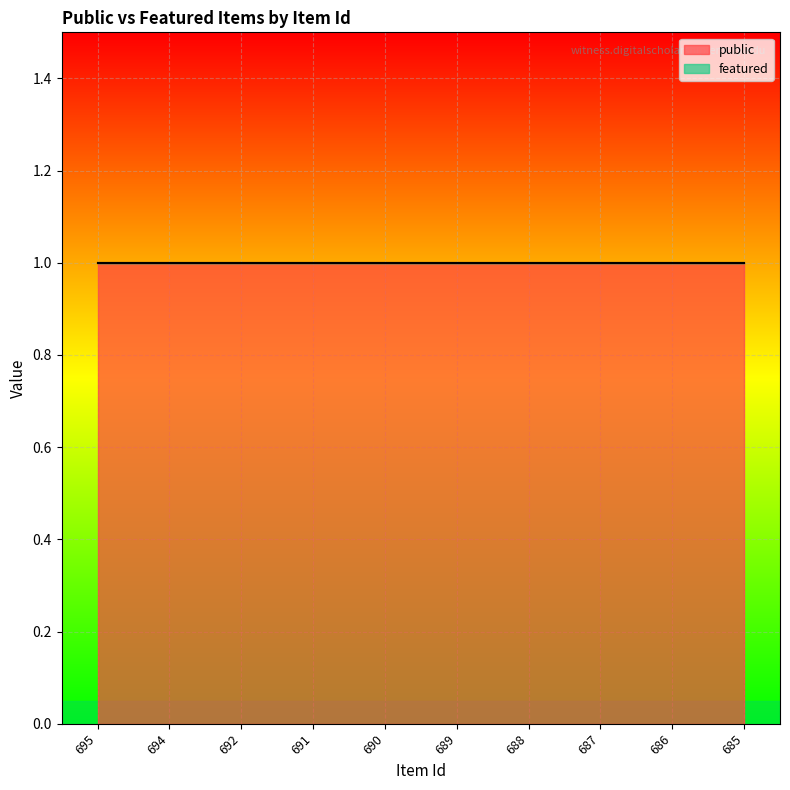

What is the difference between the highest and lowest values at 687?

1